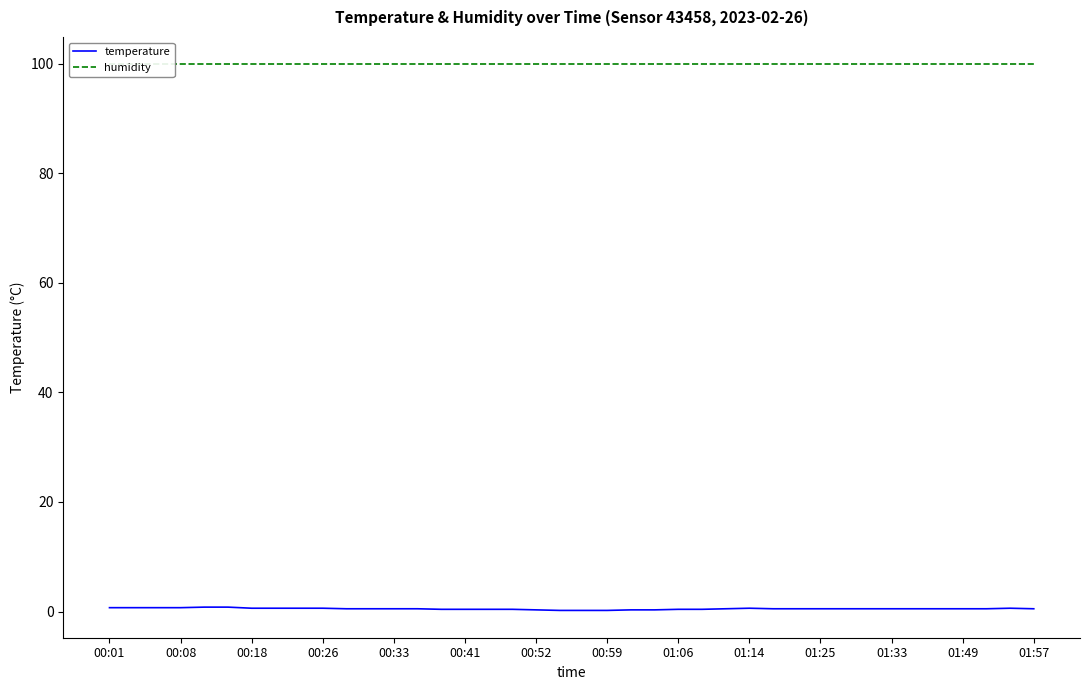

True or false: temperature has a value of 0.5 at 00:33.

True